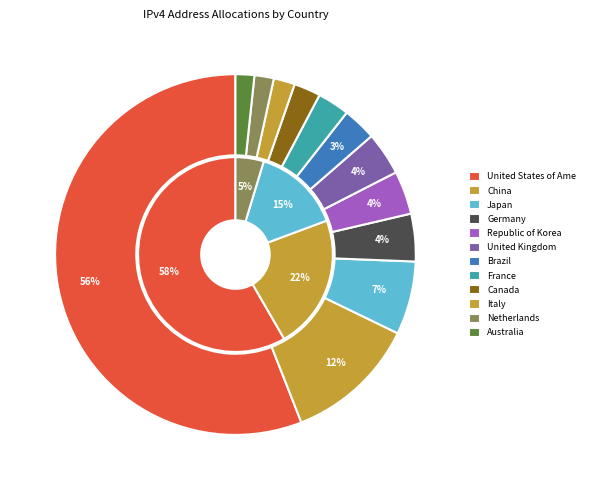

Does any single category account for the majority?

Yes